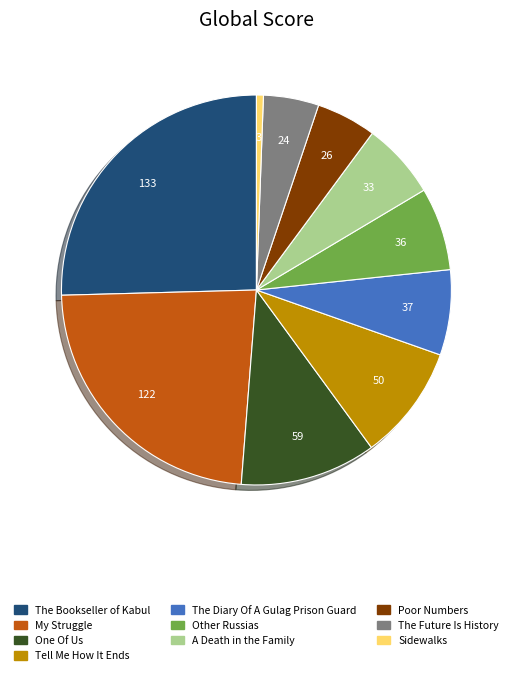

What is the largest slice in the pie chart?

The Bookseller of Kabul